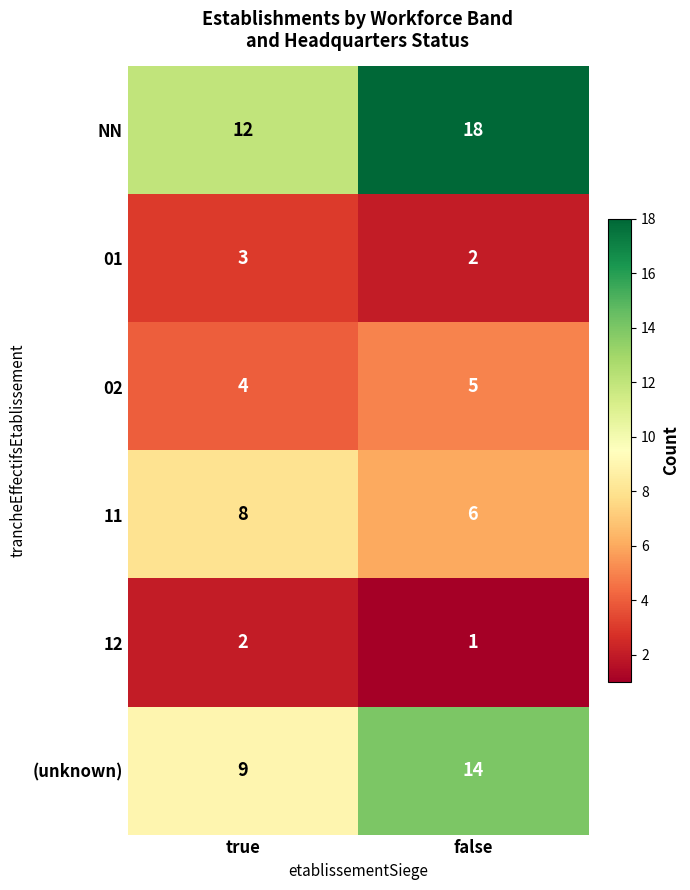

What is the sum of all 01 values?

5